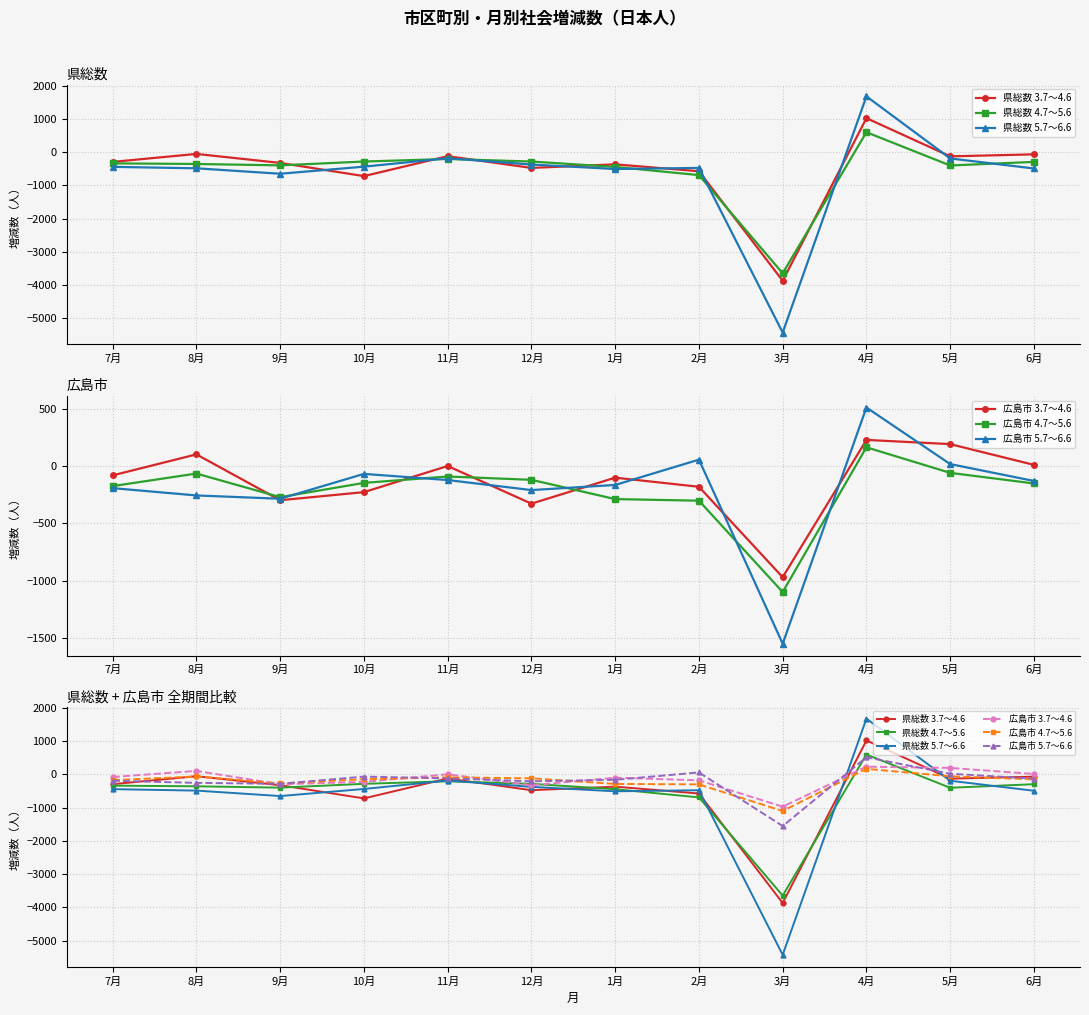

Is this an area chart (filled region under the line)?

No